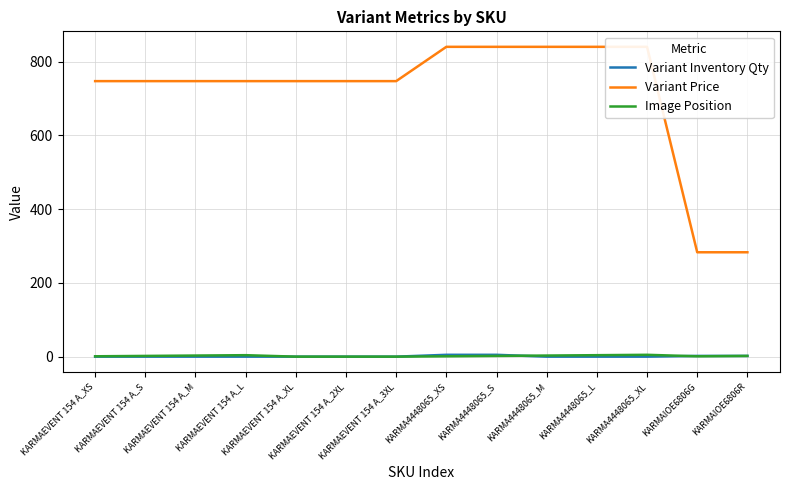

Which series has the widest spread of values?

Variant Price